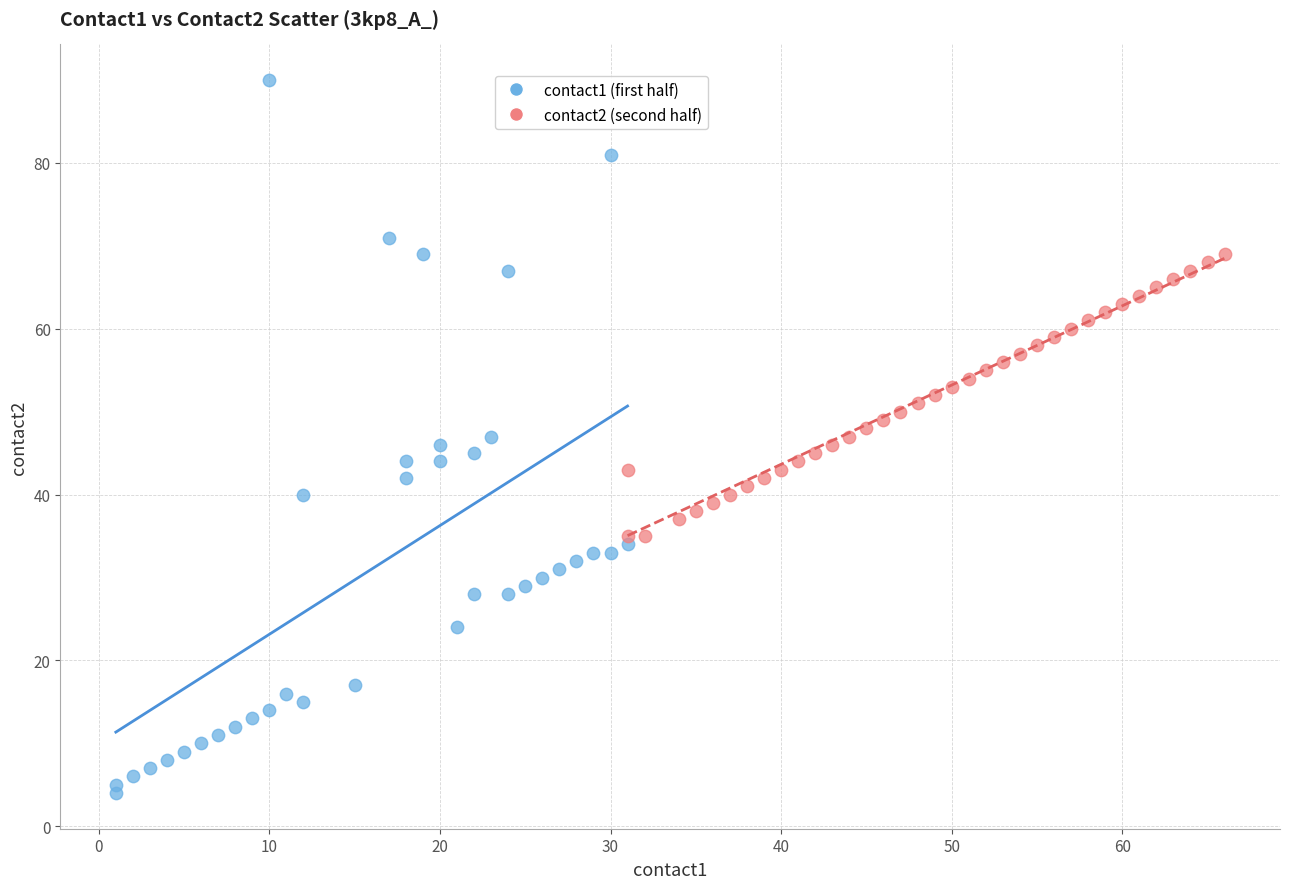

Which series reaches the maximum Y coordinate?

contact1 (first half)